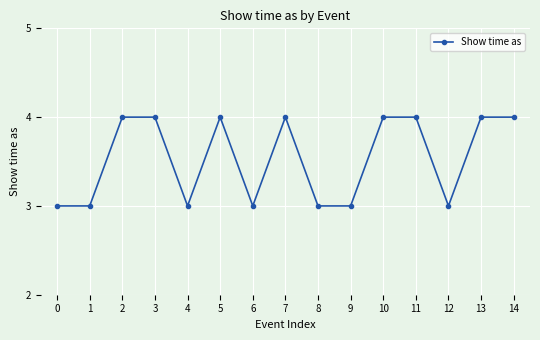

What is the minimum value shown in the chart?

3